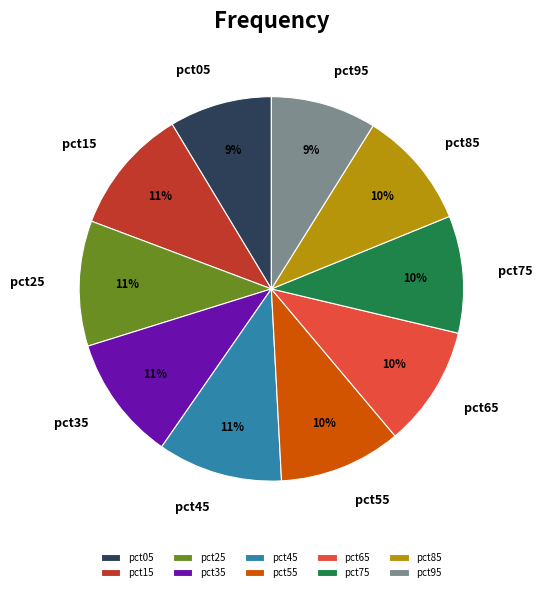

Is there any slice that represents more than half of the pie?

No